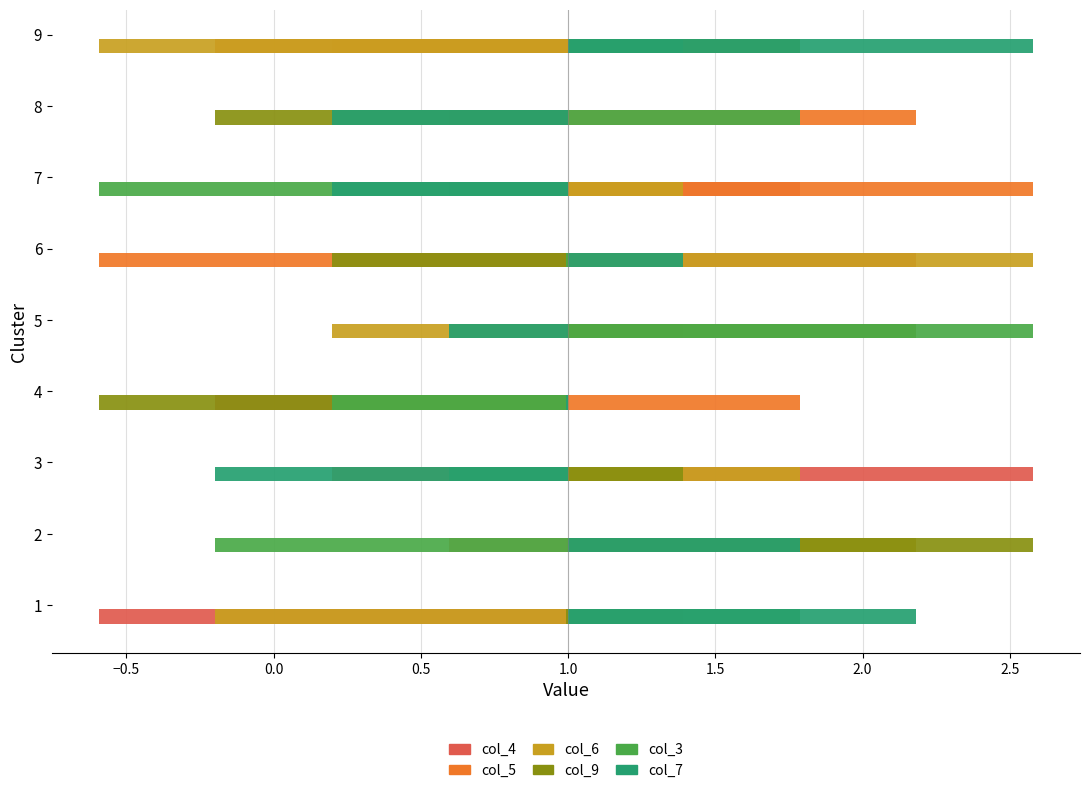

What is the sum of all col_6 values?

-0.1